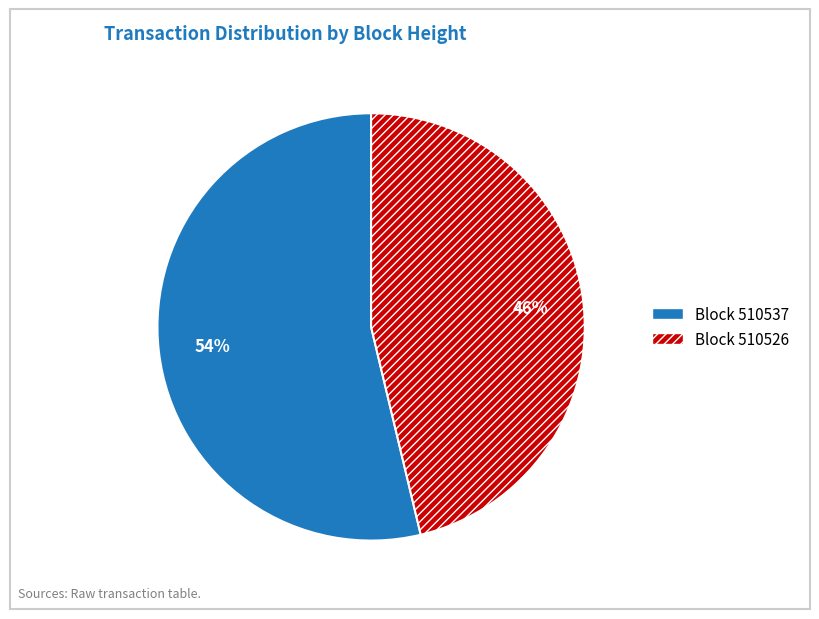

To the nearest percent, what is the average slice percentage?

50%